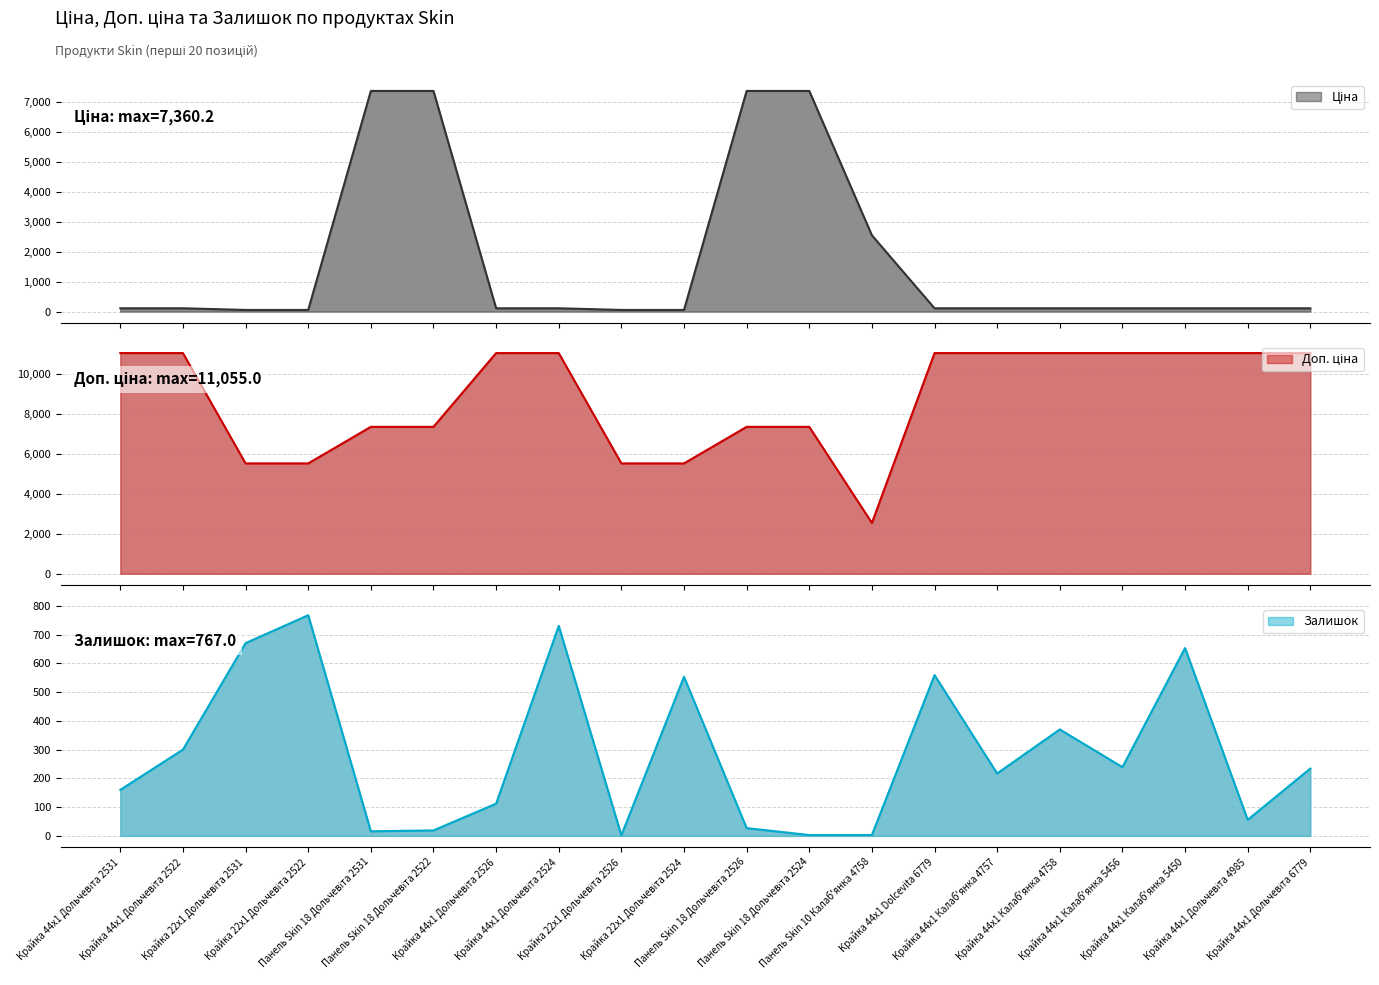

Between Крайка 44x1 Дольчевіта 4985 and Крайка 44x1 Дольчевіта 6779, which is larger?

Крайка 44x1 Дольчевіта 4985